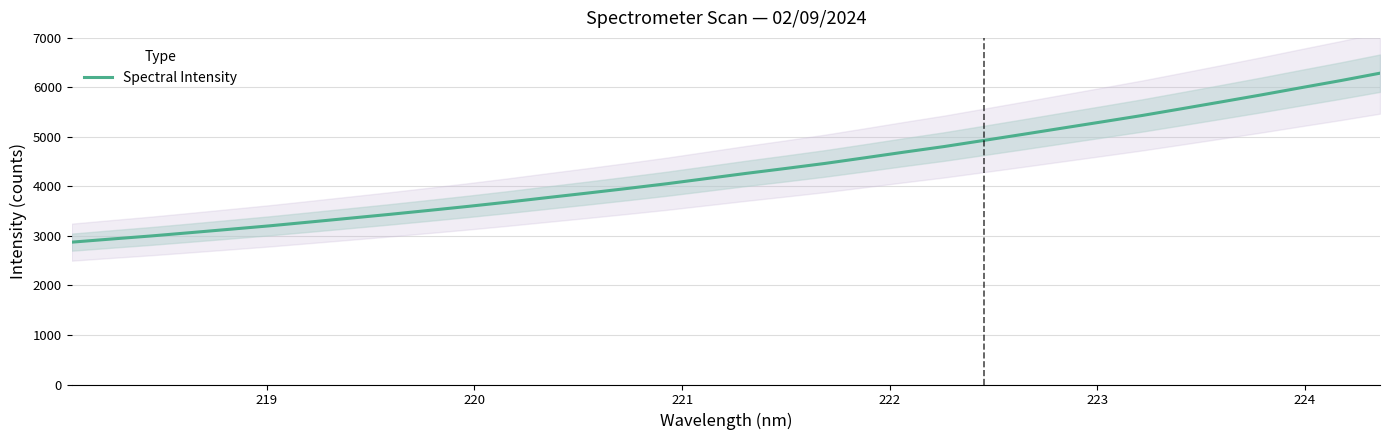

What is the minimum value for Spectral Intensity?

2874.6